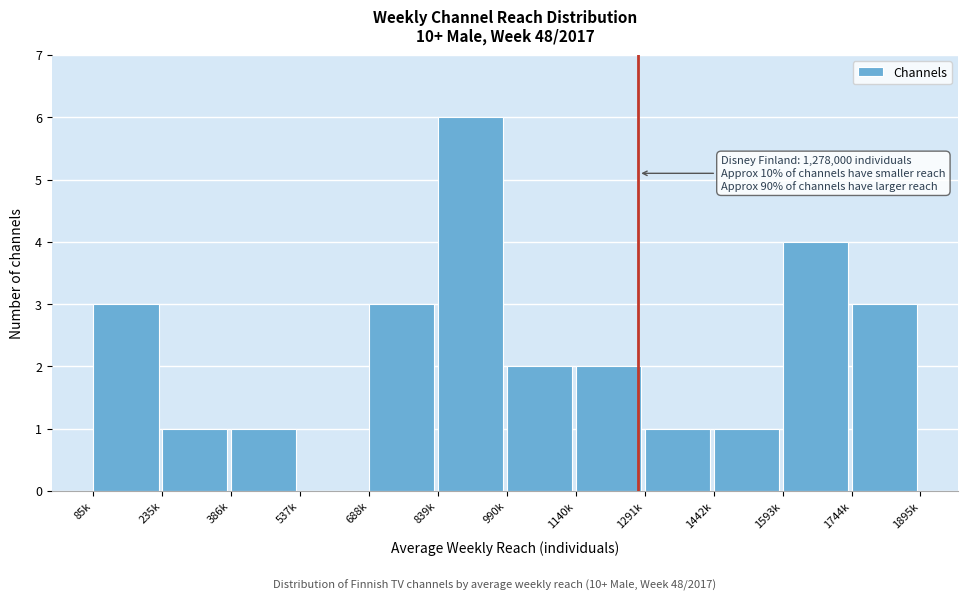

Reading left to right, what are all the values shown in this chart?

85k=3	235k=1	386k=1	537k=0	688k=3	839k=6	990k=2	1140k=2	1291k=1	1442k=1	1593k=4	1744k=3